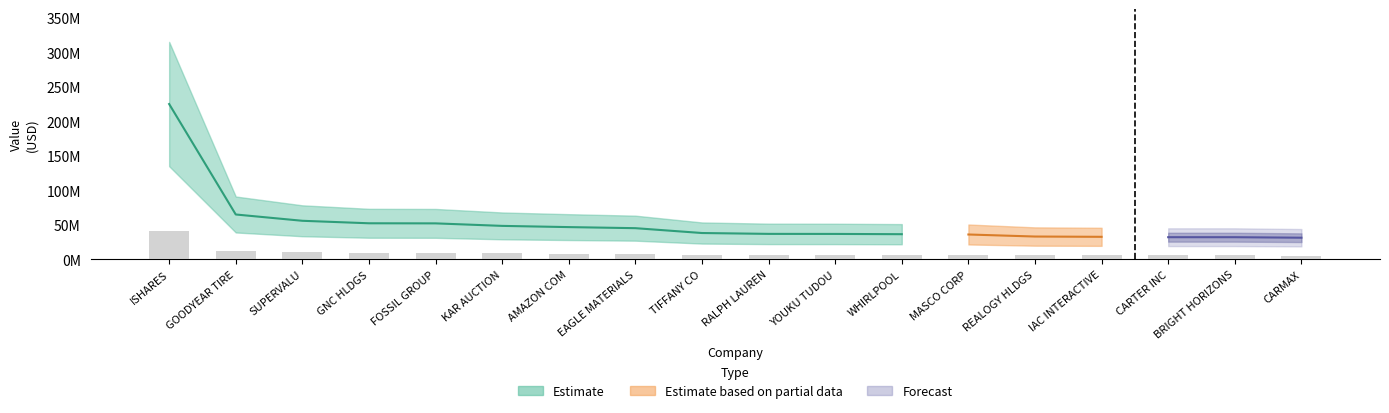

The value of value at 9 is 37064000.0. True or false?

True